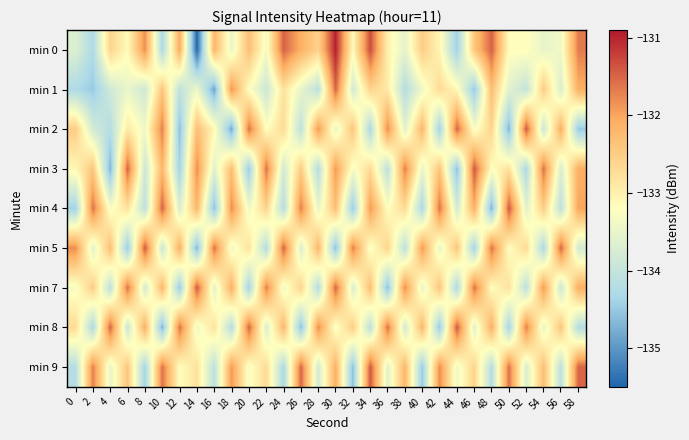

What is the spread (max minus min) of values at 6?

3.0